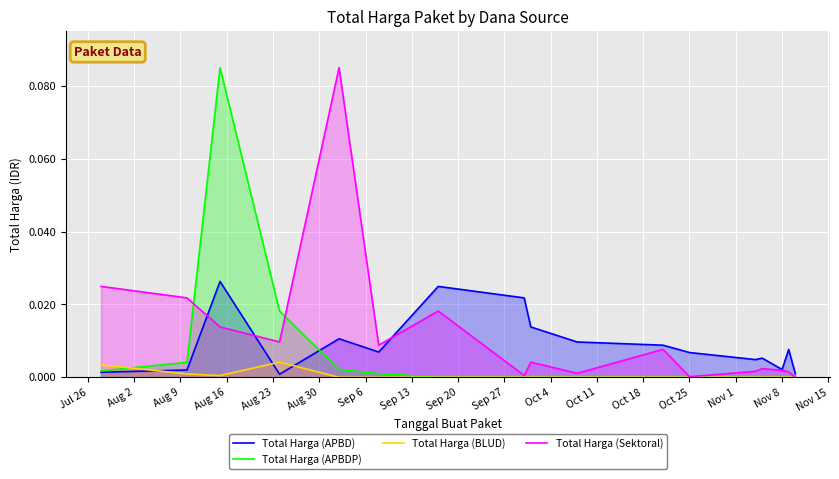

At how many categories does at least one series exceed 0?

17